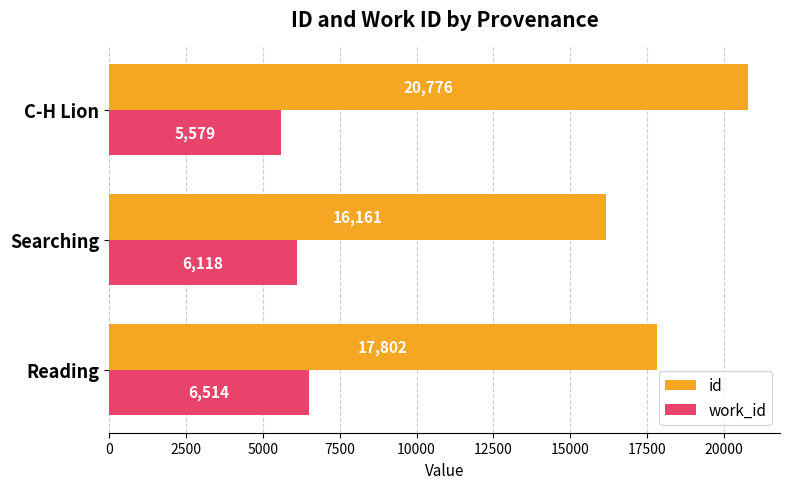

How many data points in id are less than 17802?

1